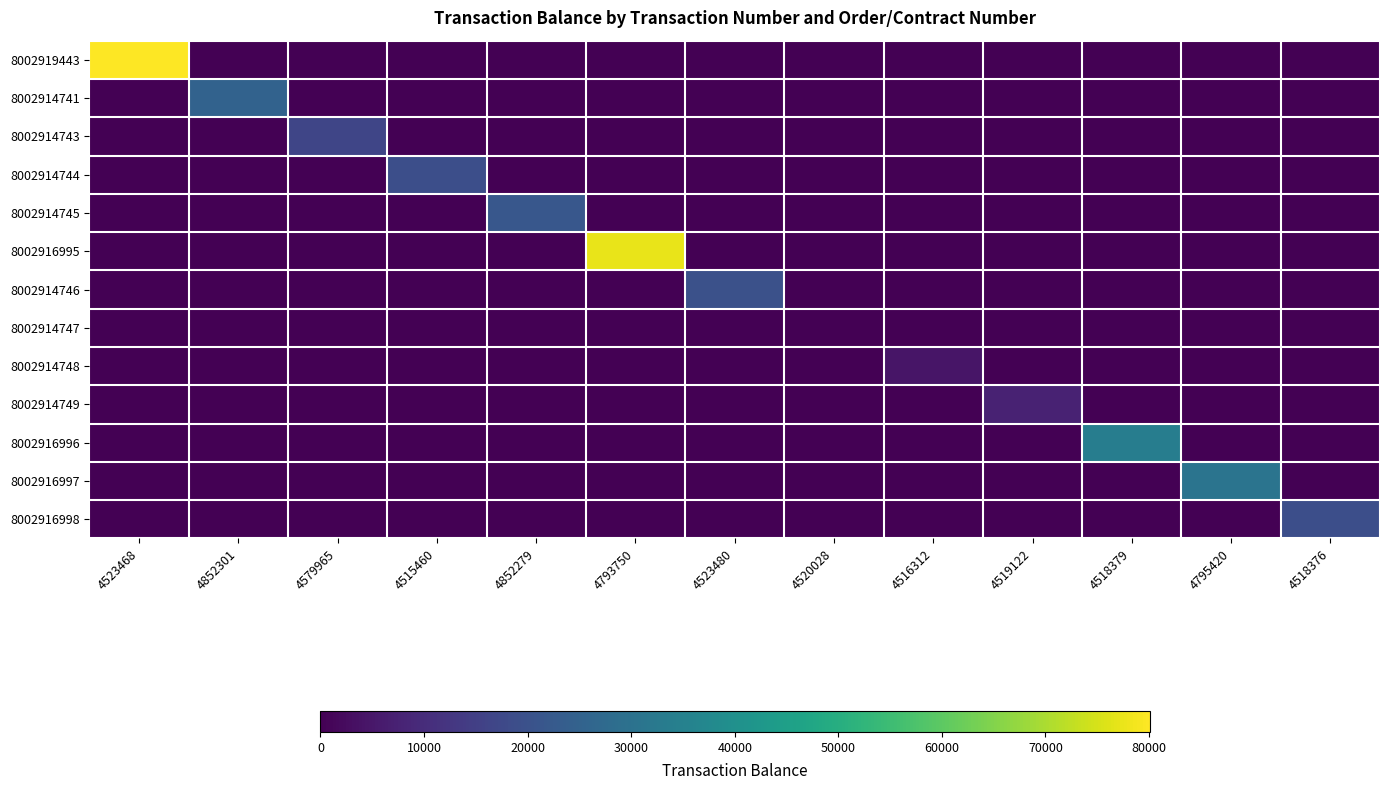

Which label corresponds to the largest value in the chart?

4523468